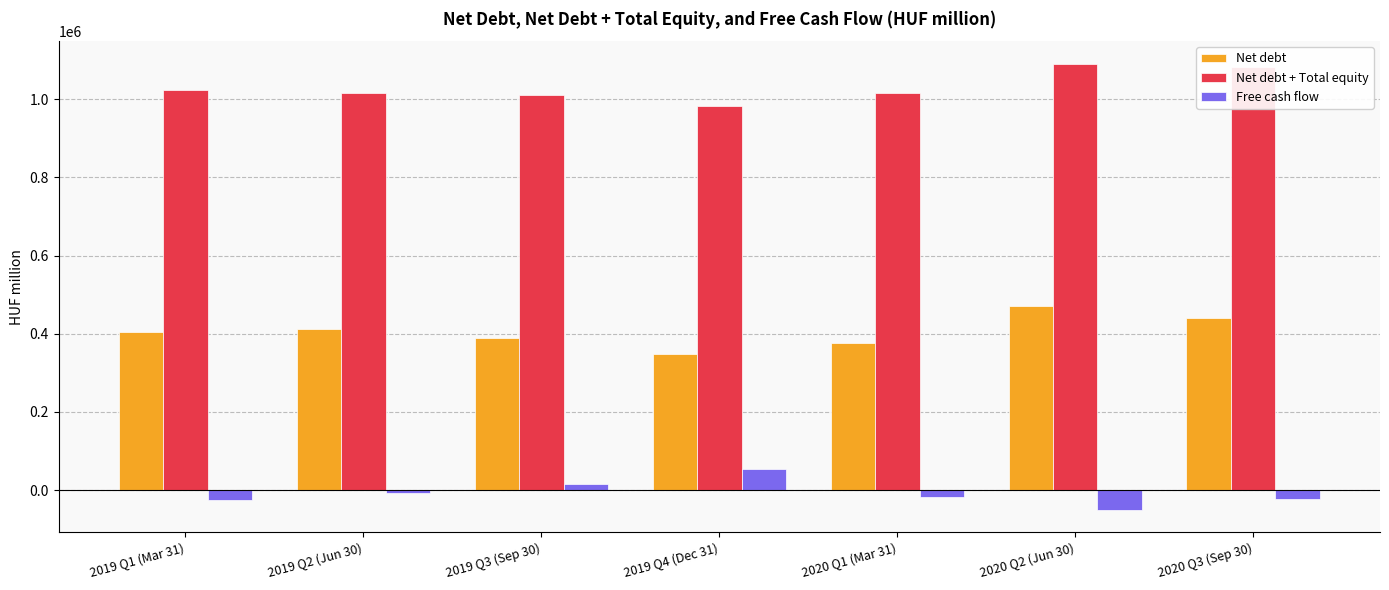

What is the minimum value for Net debt?

349357